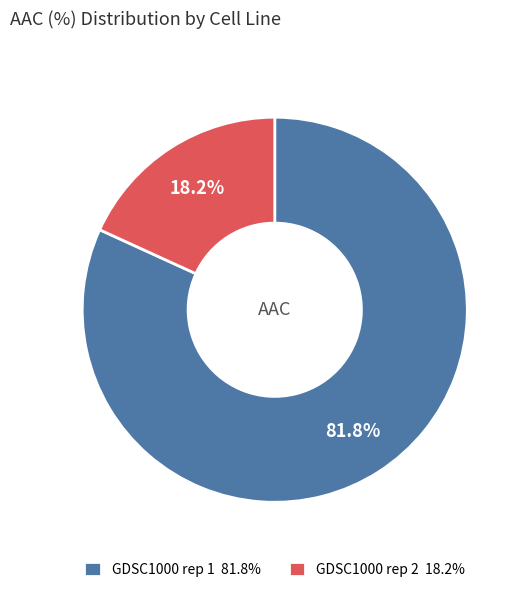

To the nearest percent, what percentage of the pie is GDSC1000 rep 1?

82%